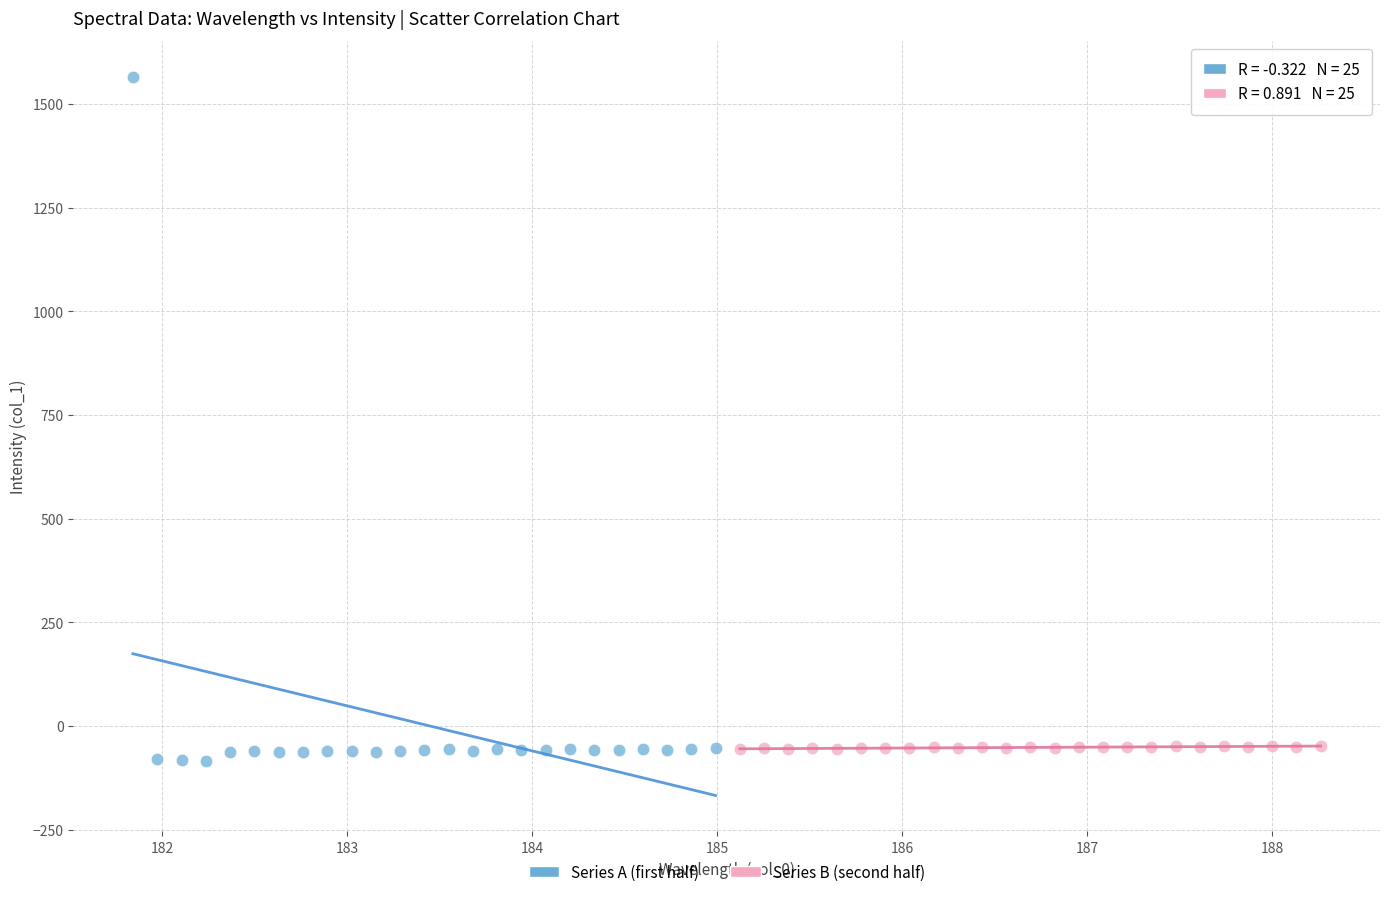

Which series reaches the maximum Y coordinate?

Series A (first half)